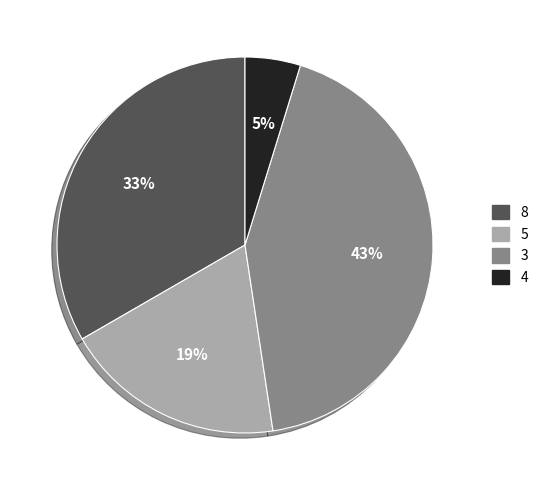

How many slices are in this pie chart?

4